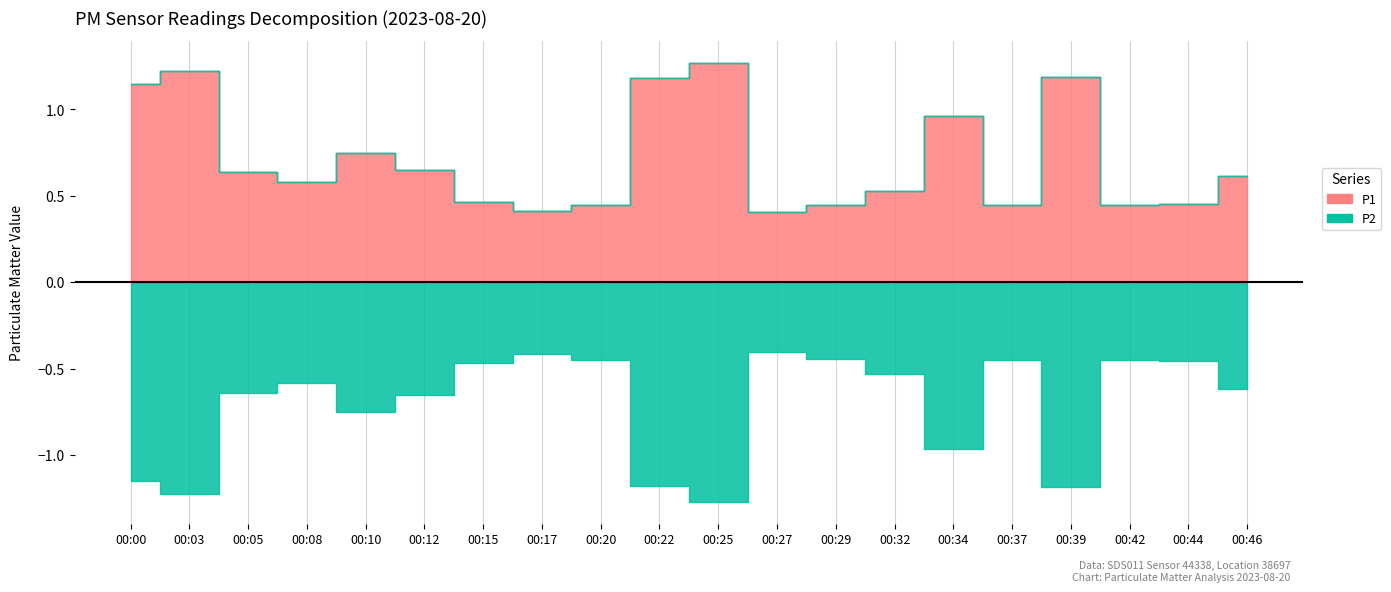

True or false: P1 has more than 0 points higher than both neighbors.

True